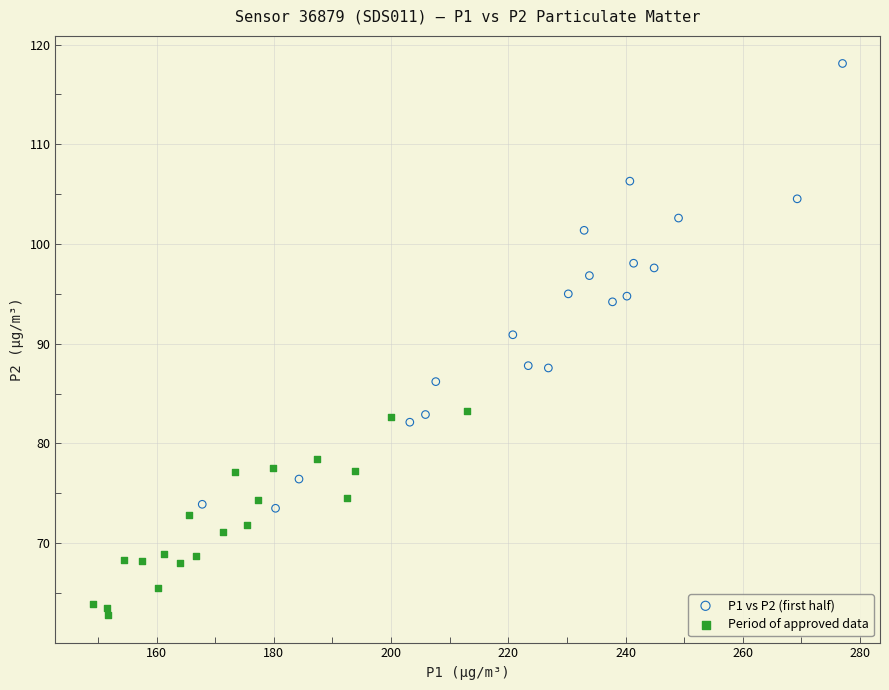

Which series has the widest spread of Y values?

P1 vs P2 (first half)